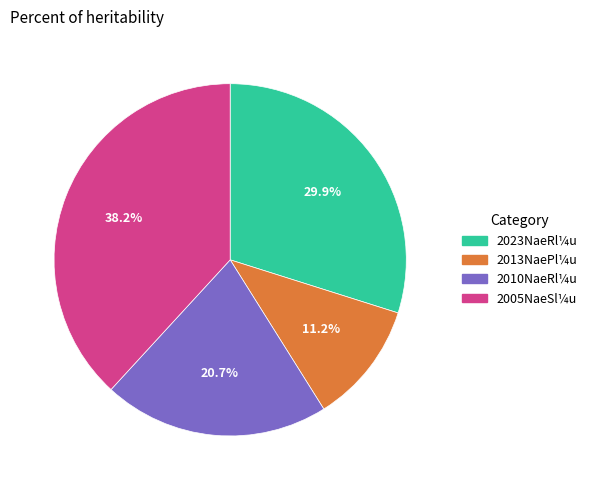

How many slices are in this pie chart?

4